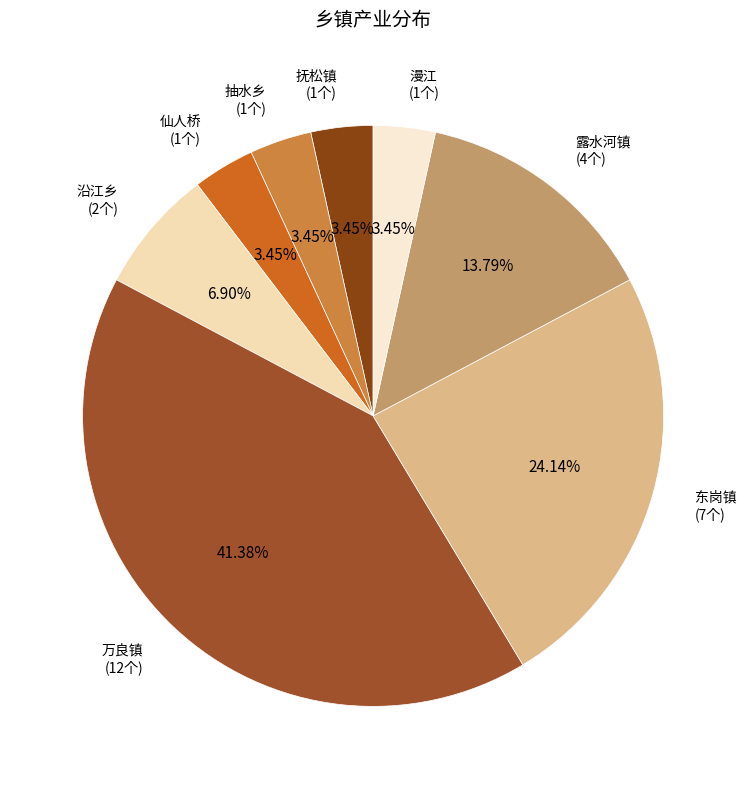

Is there any slice that represents more than half of the pie?

No